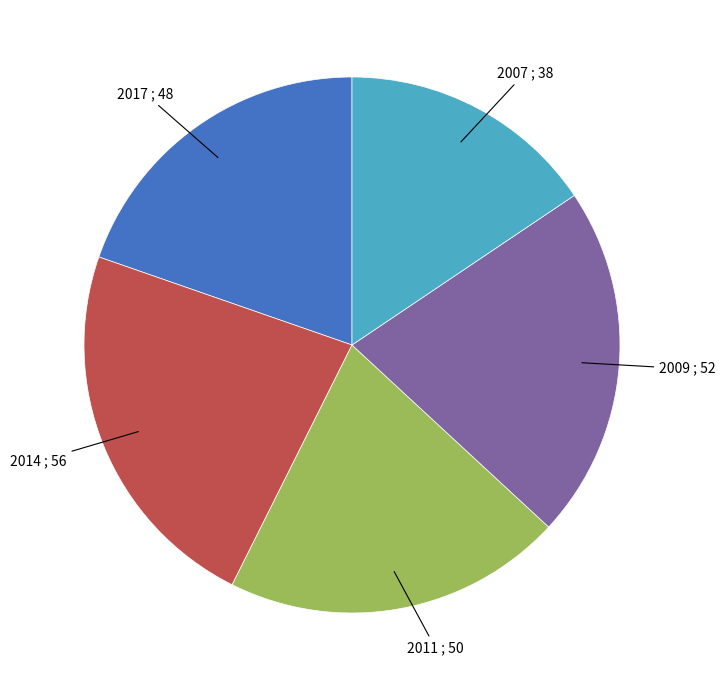

Is there any slice that represents more than half of the pie?

No